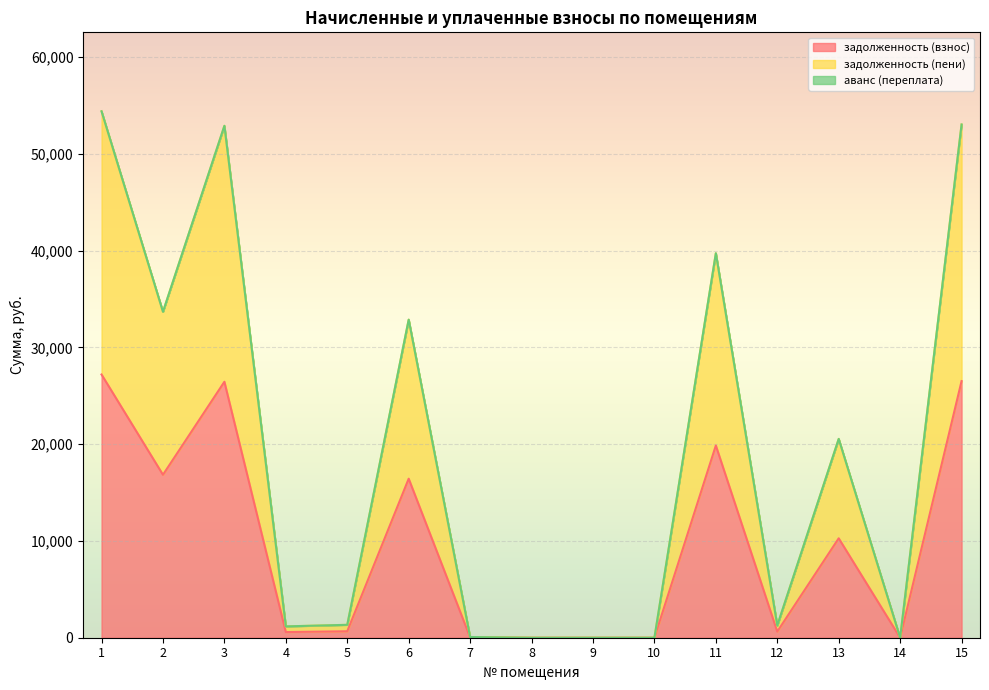

True or false: задолженность (пени) has more than 1 points higher than both neighbors.

True